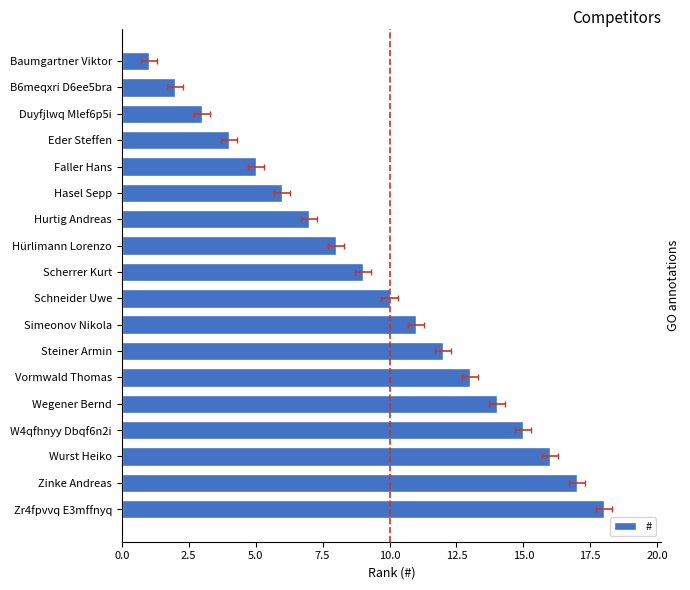

What is the greatest value displayed?

18